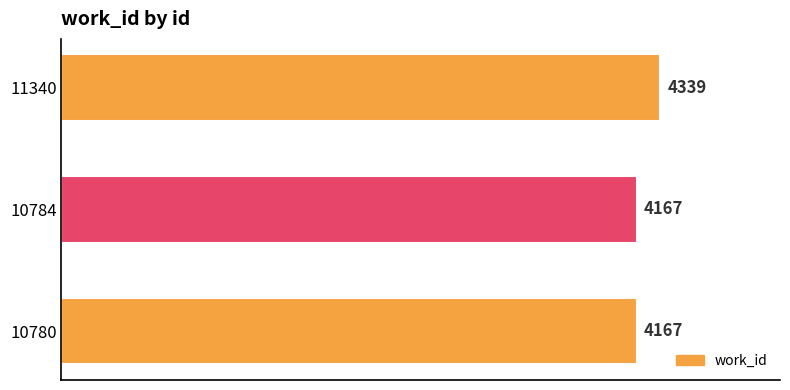

Reading bottom to top, what are all the values shown in this chart?

10780=4167	10784=4167	11340=4339